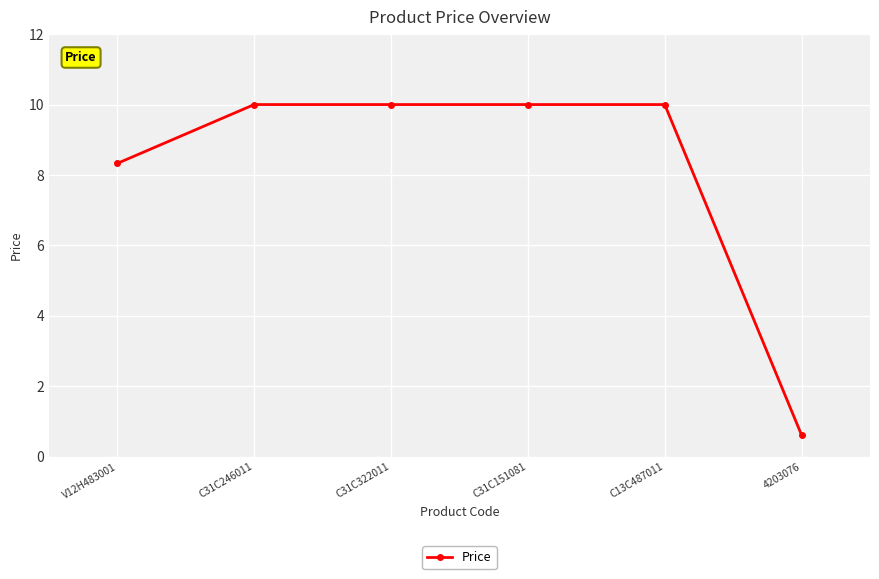

The value at C31C151081 is 14.2. True or false?

False